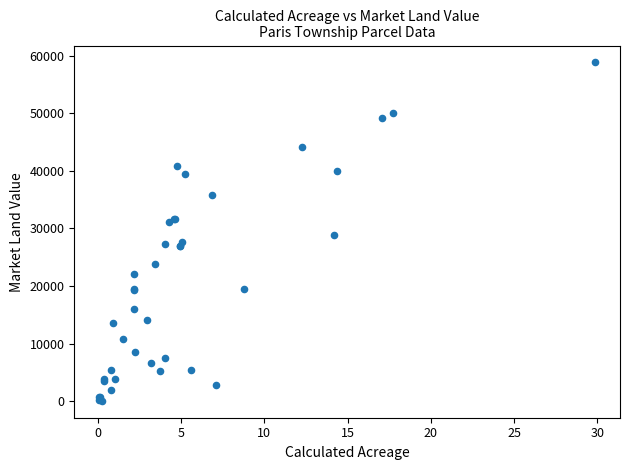

What Y value in the scatter plot is closest to 29450?

28800